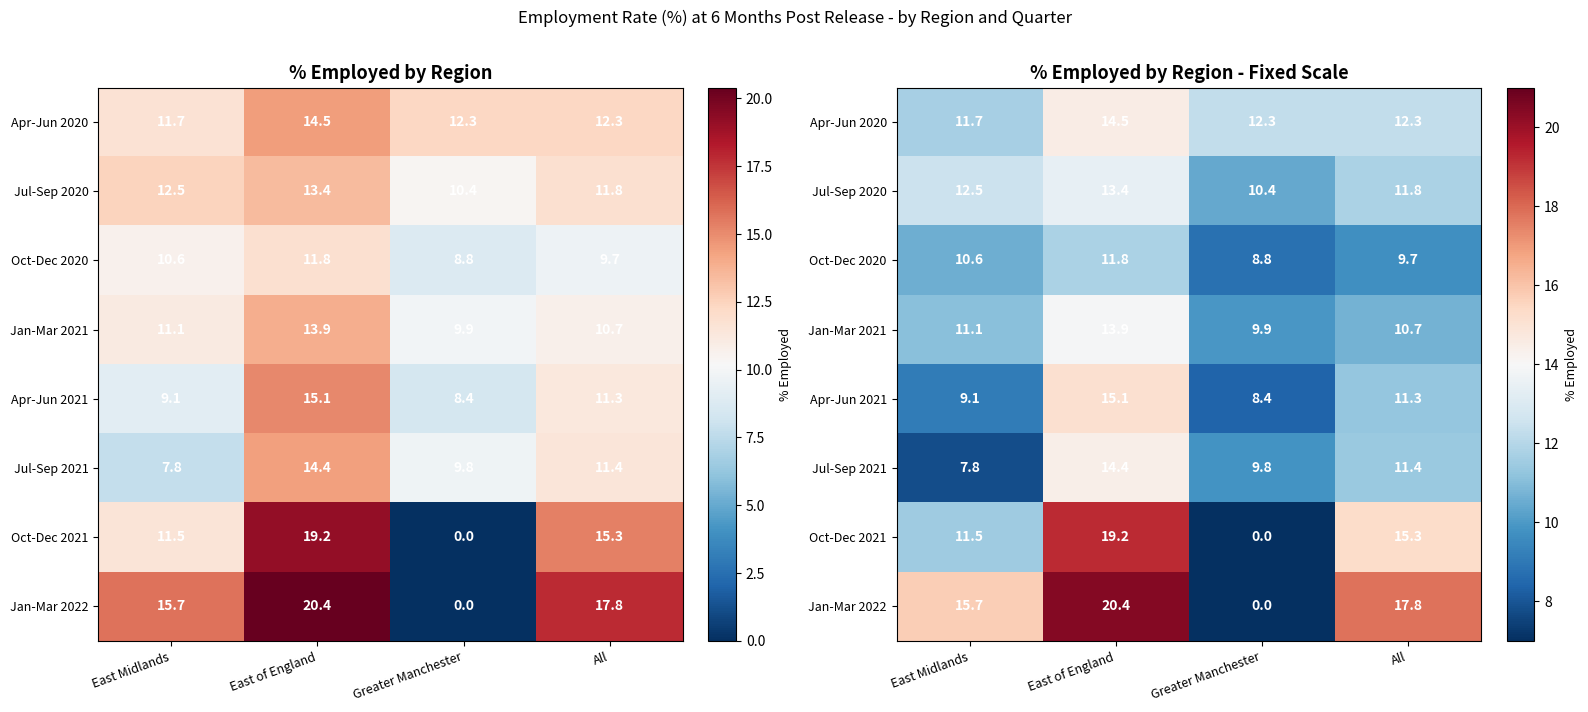

What is the difference between the second highest and second lowest values in the Oct-Dec 2021 series?

3.8